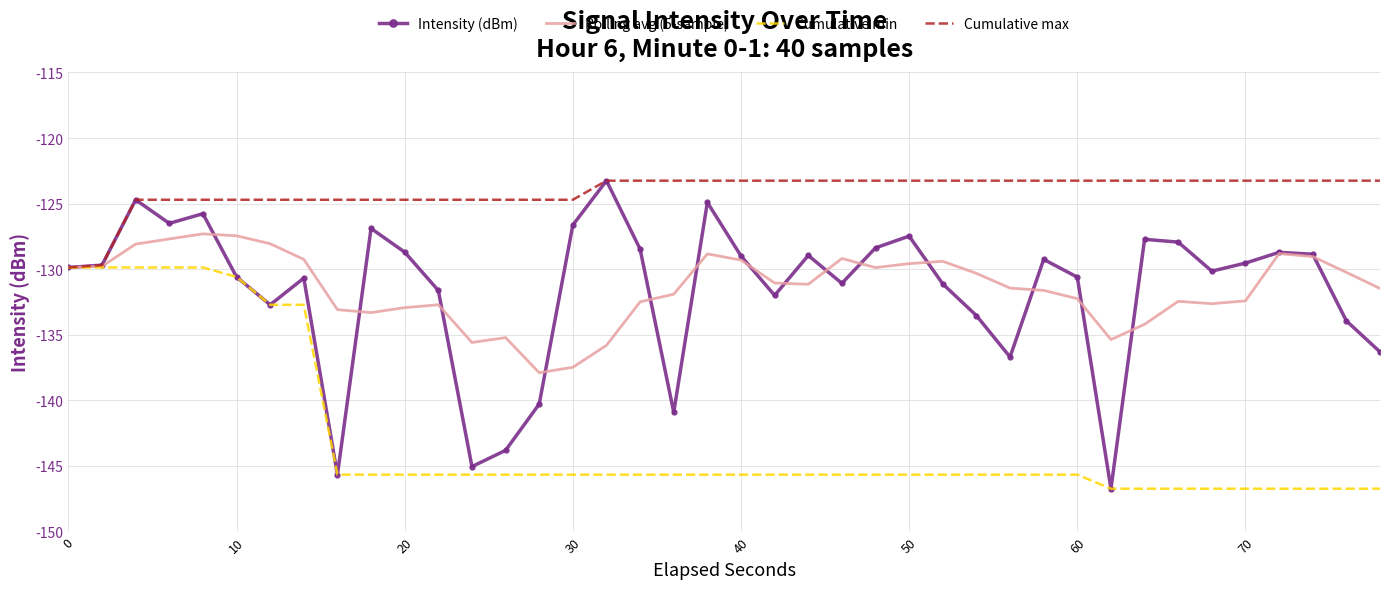

What is the greatest value displayed?

-123.3